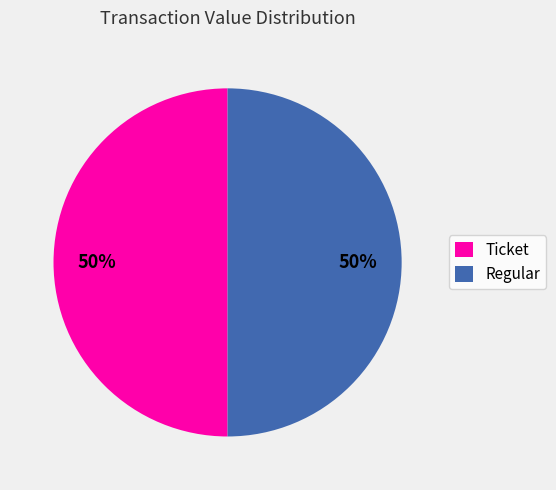

How many segments does this pie chart have?

2